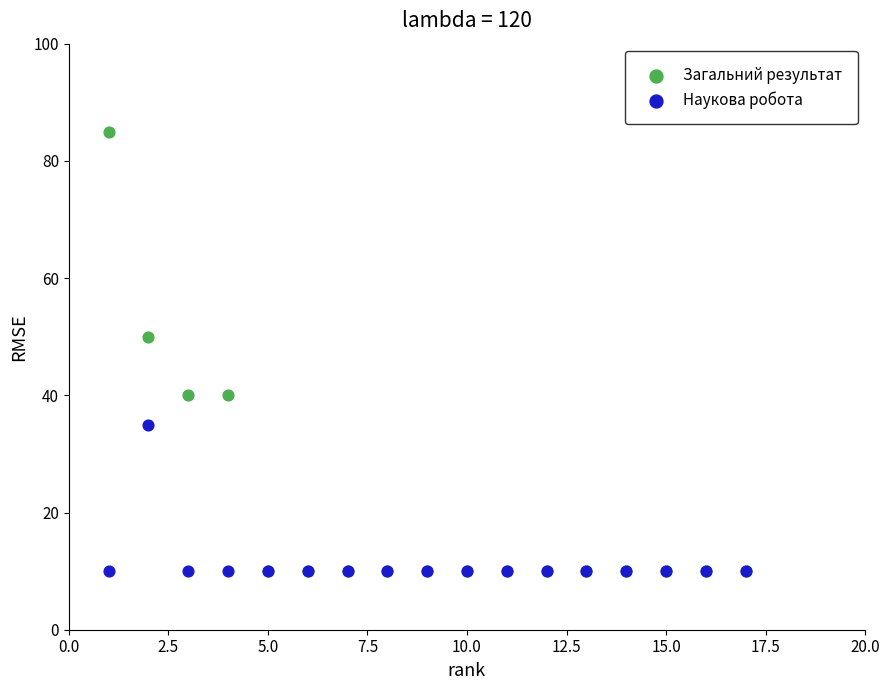

Across all series, what Y value is closest to 47?

50